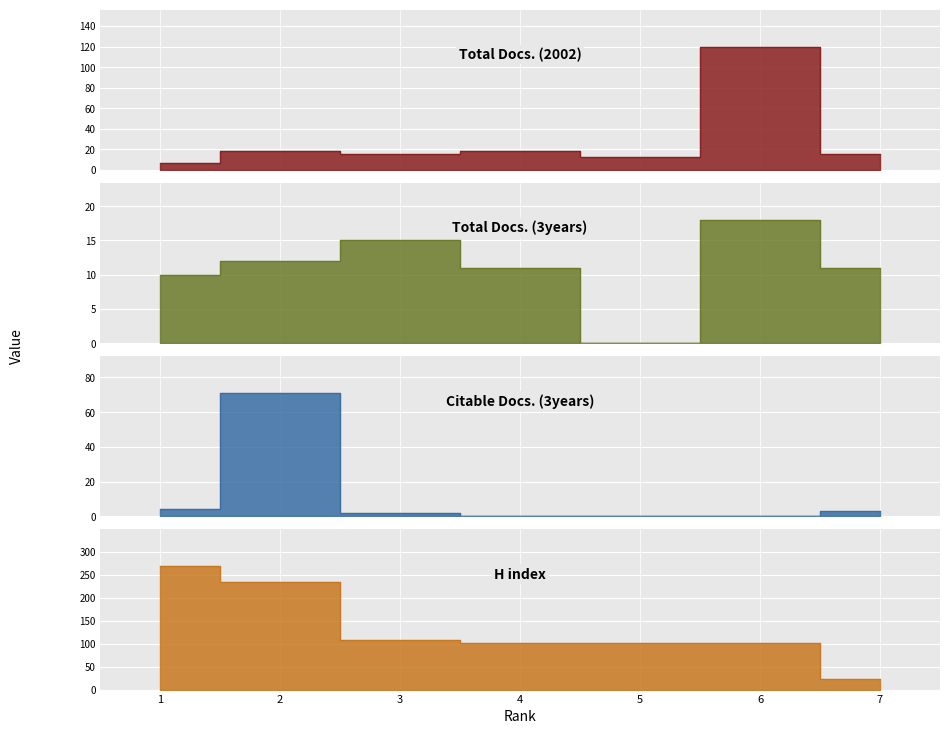

What is the difference between the maximum and minimum values in the Total Docs. (3years) series?

18